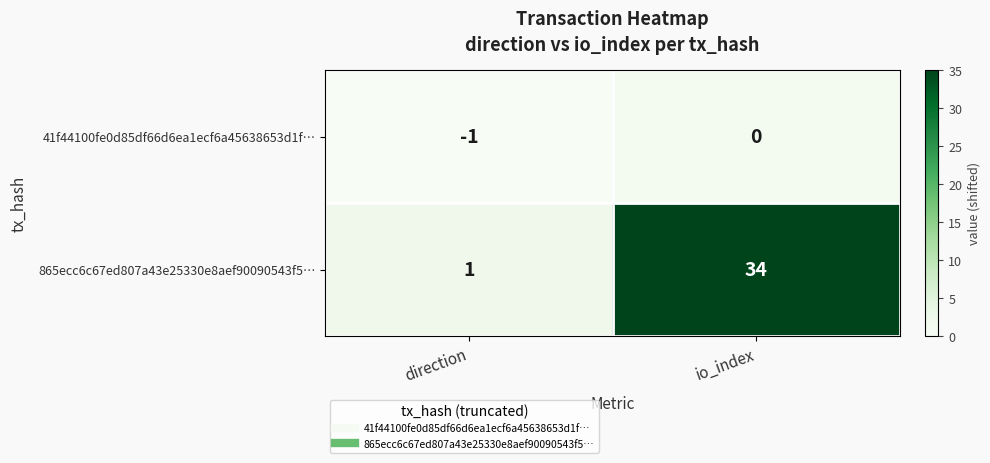

Between direction and io_index, which series saw the biggest shift?

865ecc6c67ed807a43e25330e8aef90090543f5…